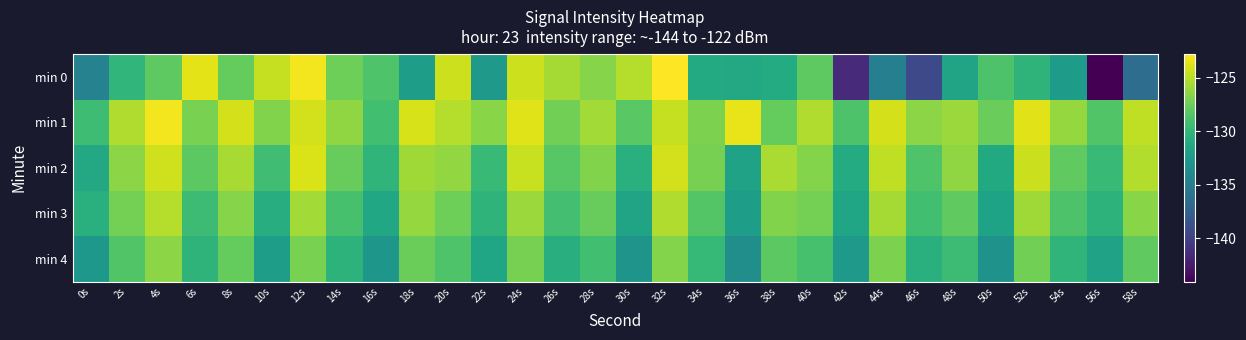

What is the total value across all series at 28s?

-636.0